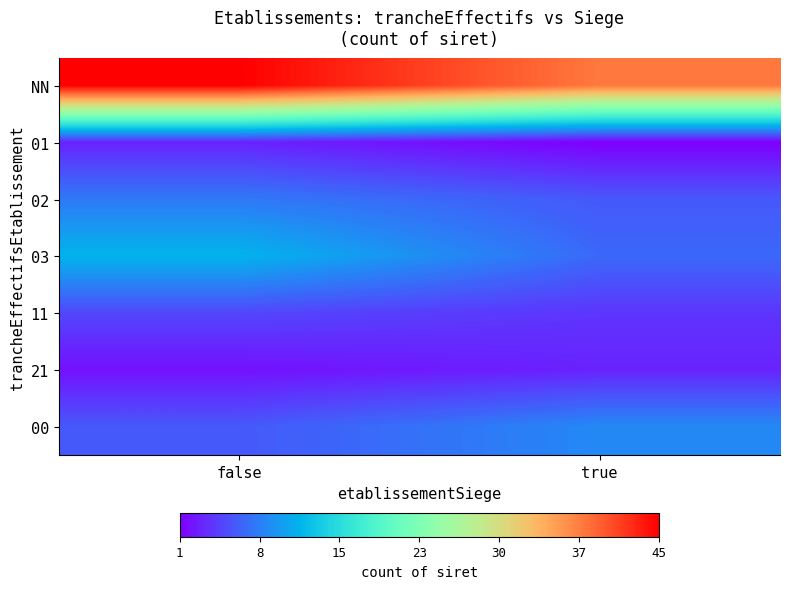

At how many categories does at least one series exceed 21?

2